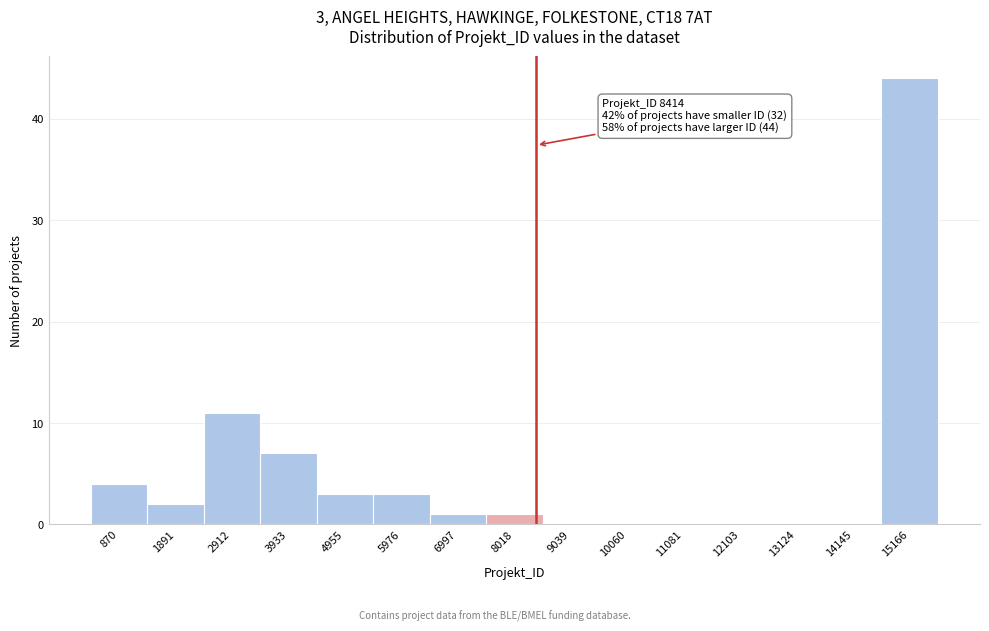

Which range on the x-axis has the tallest bar?

14600 to 15600